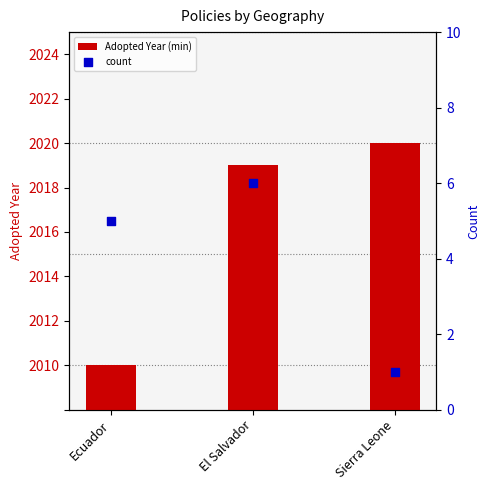

Which series has the largest Y range (max minus min)?

Adopted Year (min)